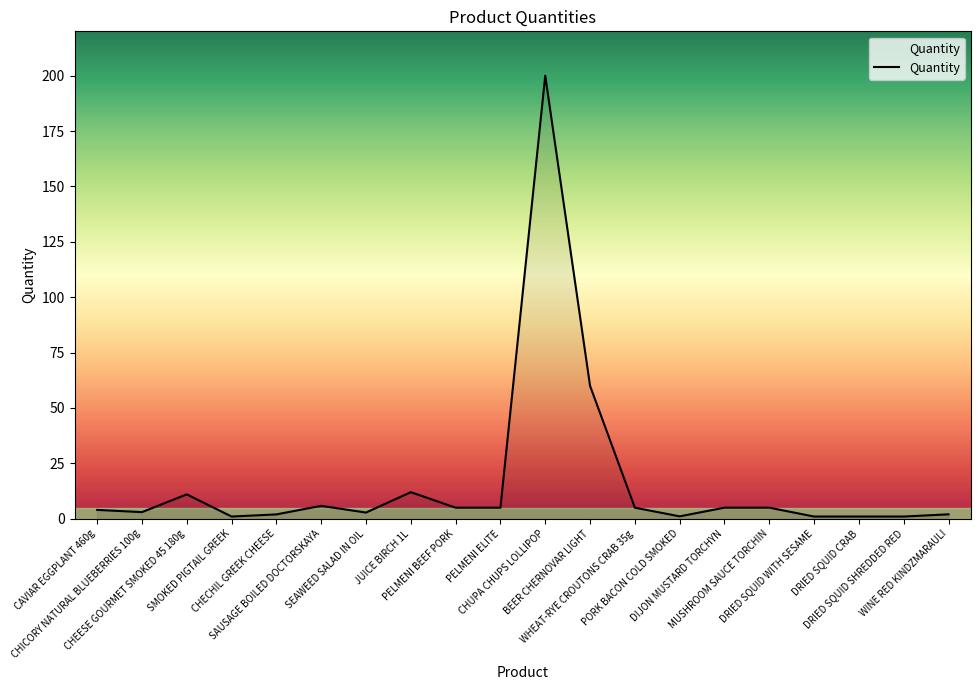

What is the greatest value displayed?

200.0